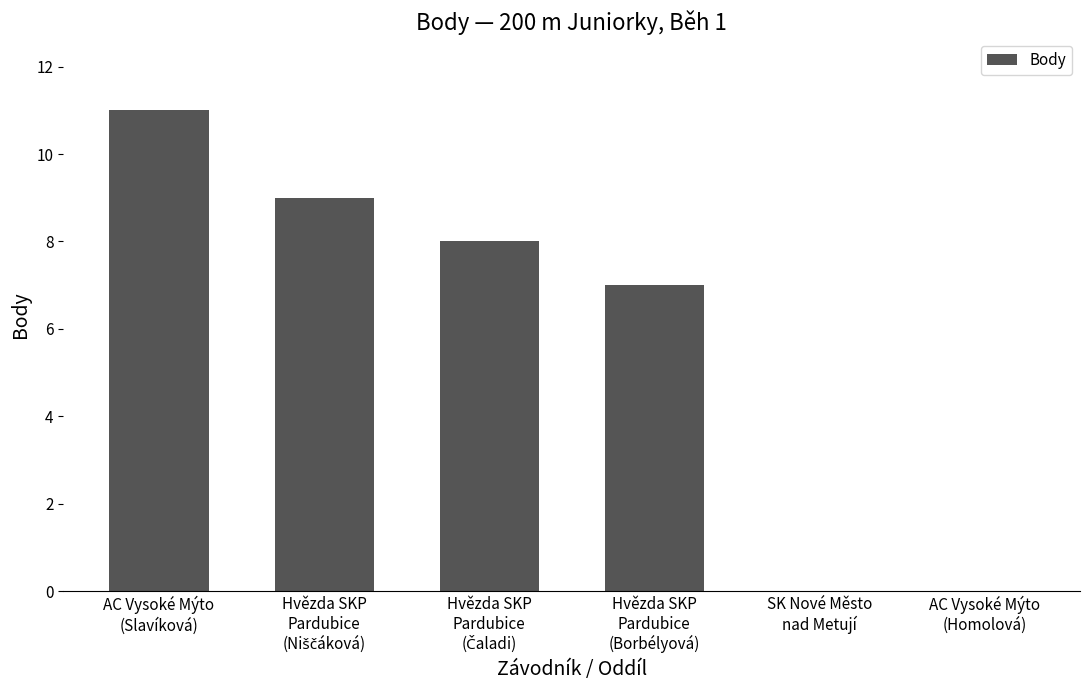

What is the sum of all values?

35